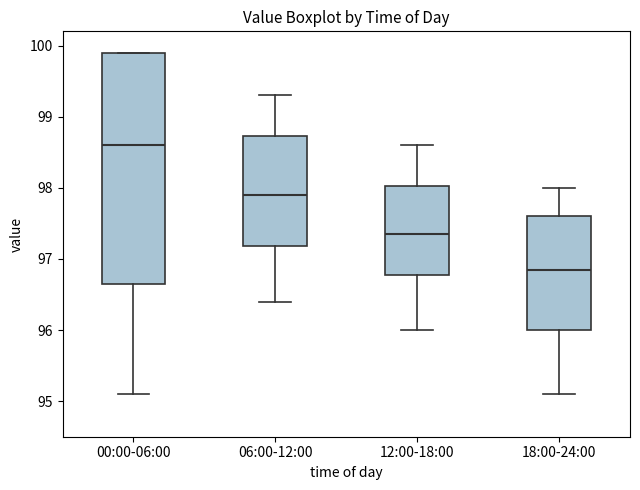

Which box has the lowest median line?

18:00-24:00